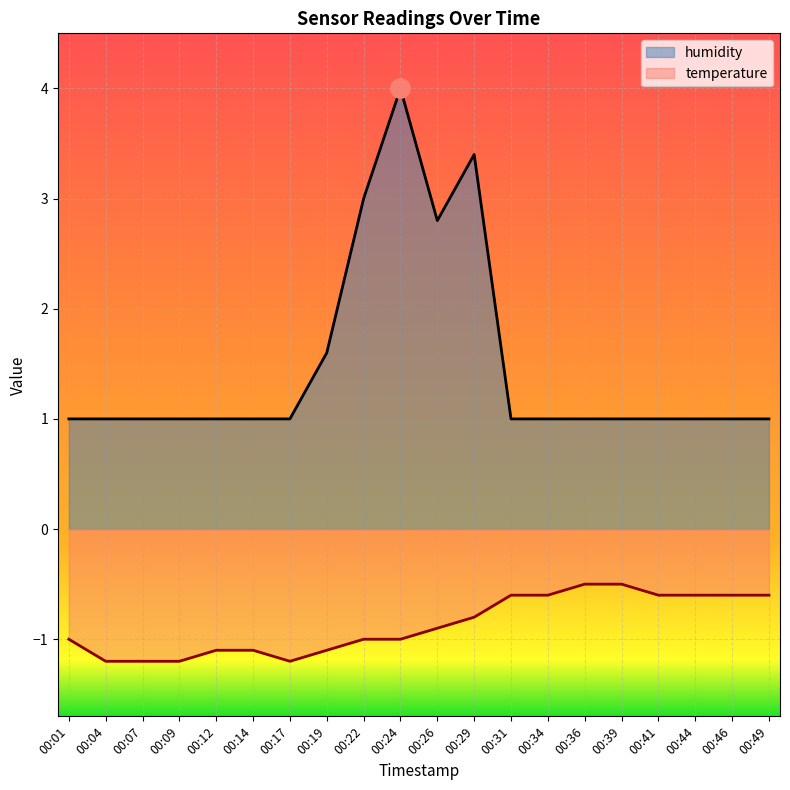

What is the greatest value displayed?

4.0